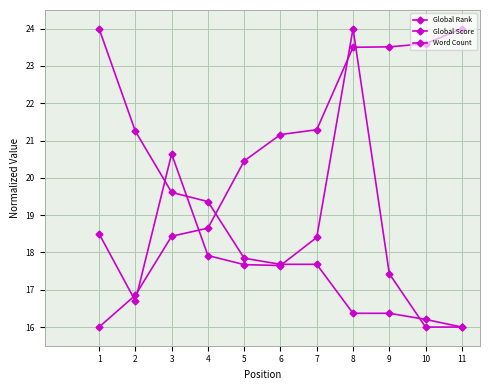

Where is Global Score nearest to the value 20?

3